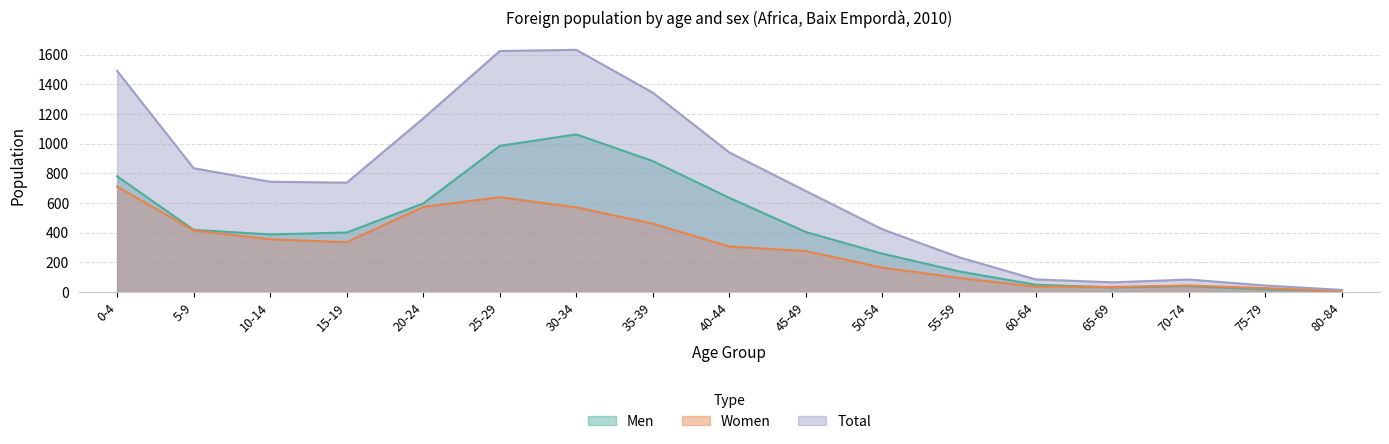

Count the number of data series in this chart.

3